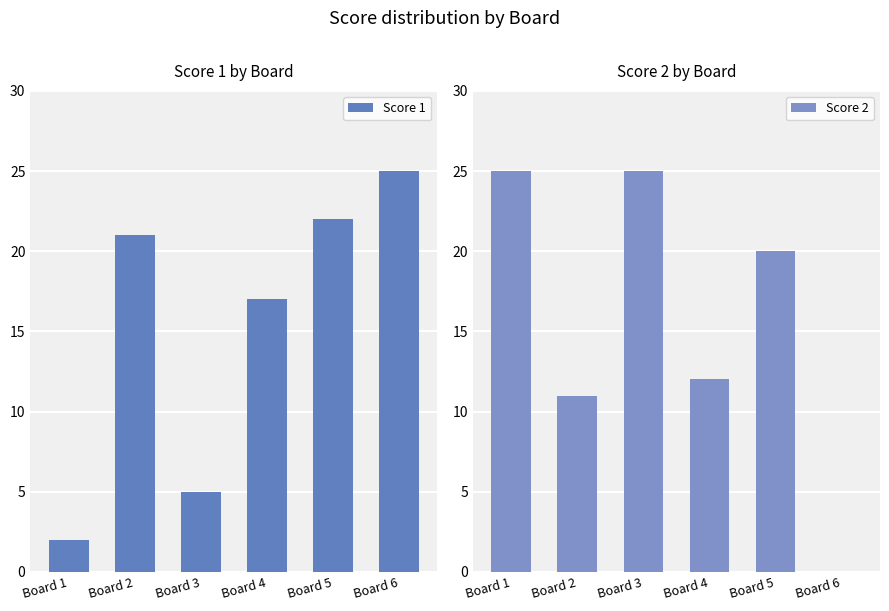

How many values in the Score 2 series exceed 20?

2